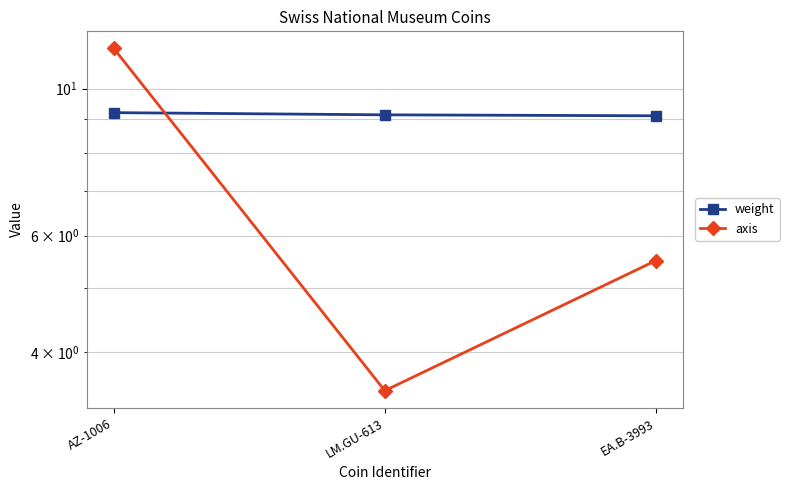

Is this an area chart (filled region under the line)?

No